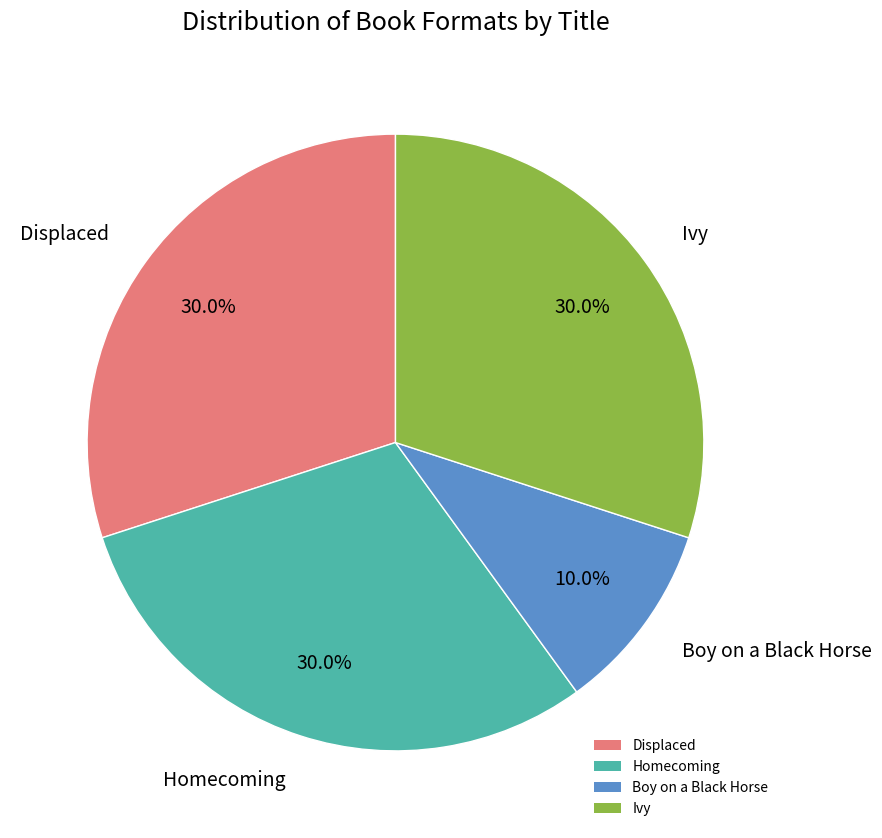

Approximately how many times larger is the value at Boy on a Black Horse compared to Ivy?

0.3